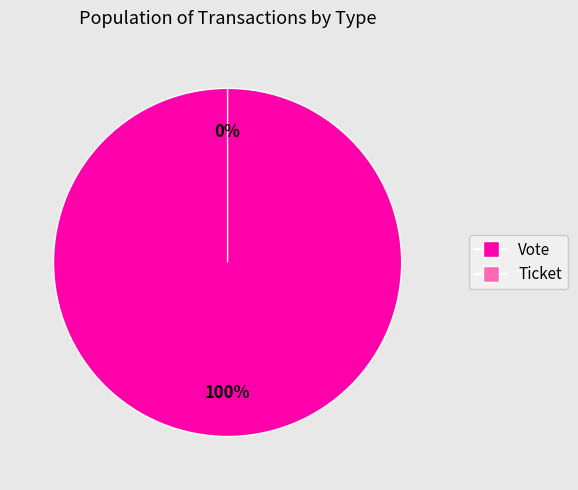

Count the number of slices in the pie.

2